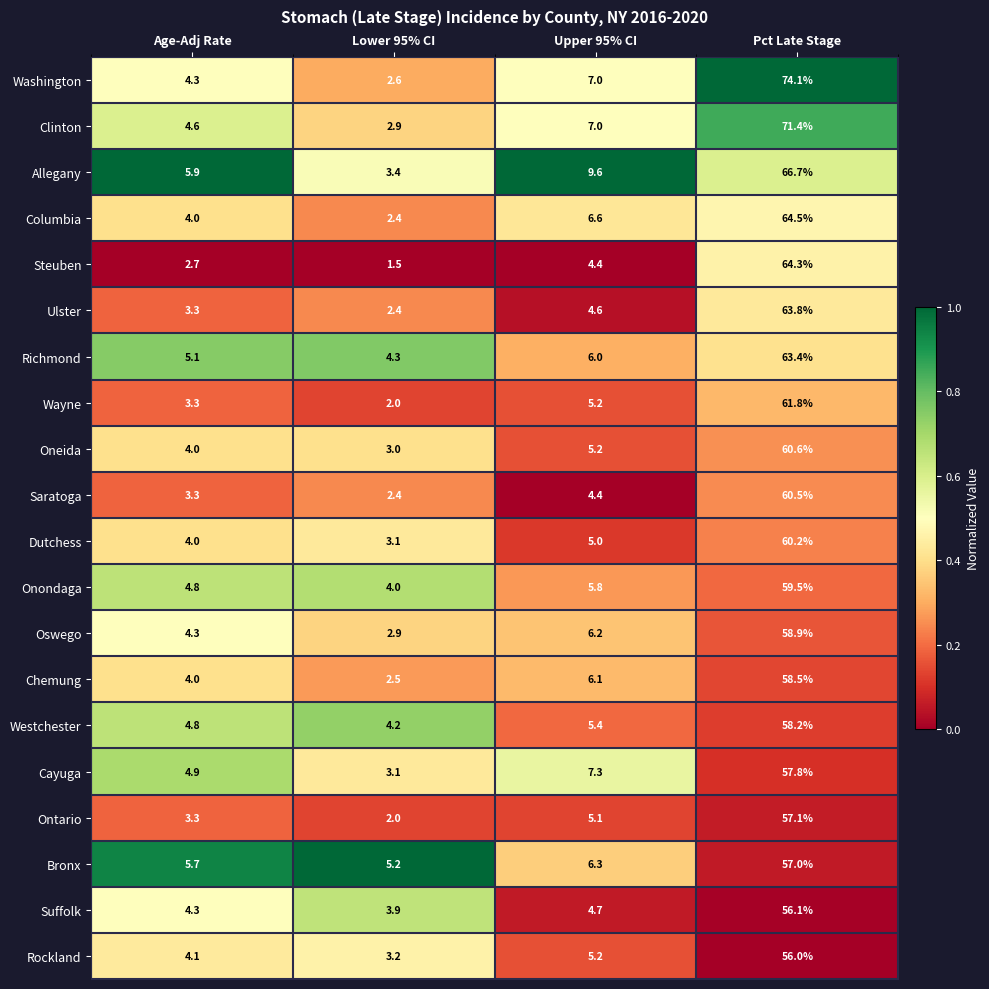

The Chemung series shows 3.9 at Lower 95% CI. True or false?

False